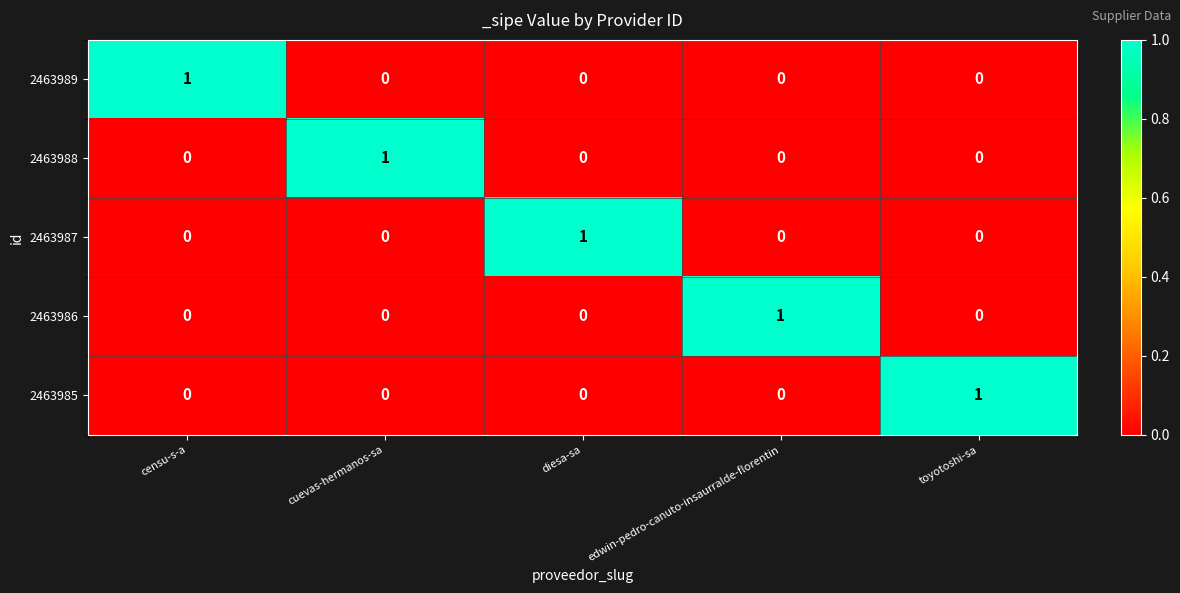

Reading right to left, transcribe all the data shown in this chart.

2463989: toyotoshi-sa=0	edwin-pedro-canuto-insaurralde-florentin=0	diesa-sa=0	cuevas-hermanos-sa=0	censu-s-a=1
2463988: toyotoshi-sa=0	edwin-pedro-canuto-insaurralde-florentin=0	diesa-sa=0	cuevas-hermanos-sa=1	censu-s-a=0
2463987: toyotoshi-sa=0	edwin-pedro-canuto-insaurralde-florentin=0	diesa-sa=1	cuevas-hermanos-sa=0	censu-s-a=0
2463986: toyotoshi-sa=0	edwin-pedro-canuto-insaurralde-florentin=1	diesa-sa=0	cuevas-hermanos-sa=0	censu-s-a=0
2463985: toyotoshi-sa=1	edwin-pedro-canuto-insaurralde-florentin=0	diesa-sa=0	cuevas-hermanos-sa=0	censu-s-a=0